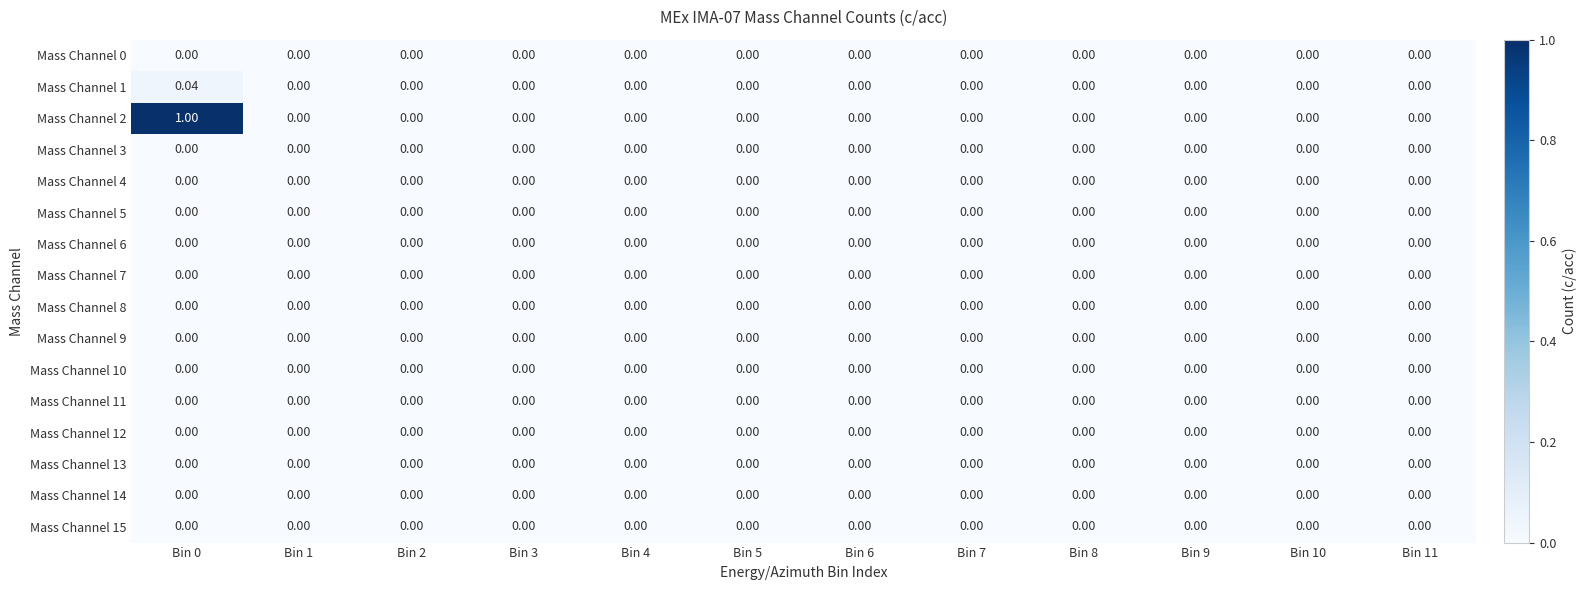

At Bin 6, list the series in order from largest to smallest.

Mass Channel 0, Mass Channel 1, Mass Channel 2, Mass Channel 3, Mass Channel 4, Mass Channel 5, Mass Channel 6, Mass Channel 7, Mass Channel 8, Mass Channel 9, Mass Channel 10, Mass Channel 11, Mass Channel 12, Mass Channel 13, Mass Channel 14, Mass Channel 15